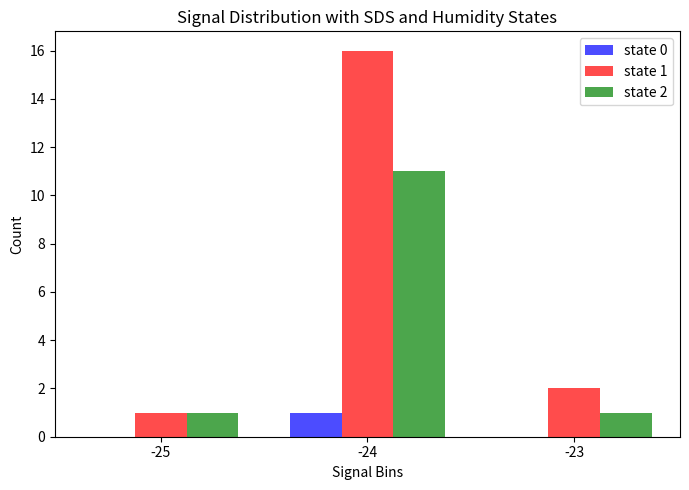

Is it true that state 2 equals 5 at -24?

False